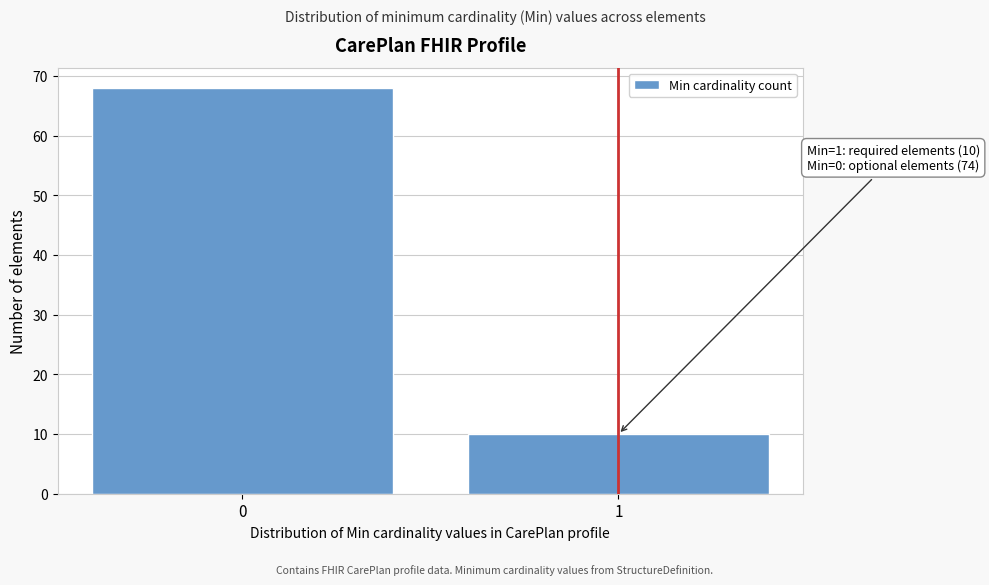

Reading left to right, extract all data points from this chart.

0=68	1=10